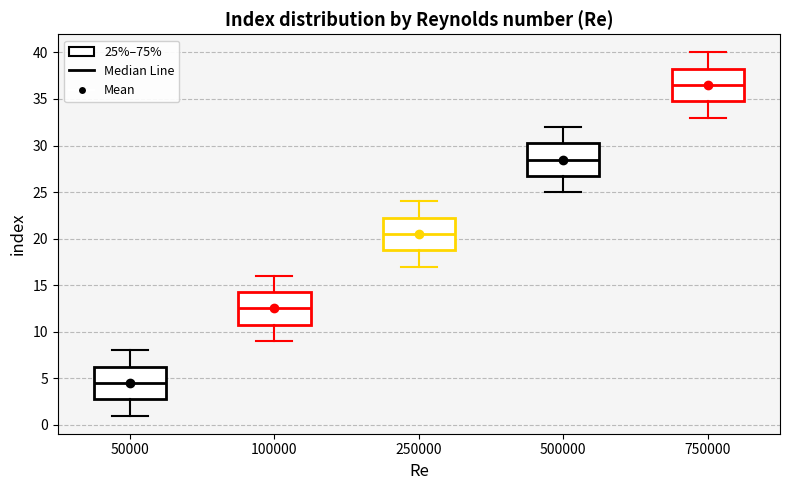

Where does the lower whisker of the box at x = 50000 end on the y-axis? The values are not printed on the chart, so give them approximately, as read against the axis.

1.0